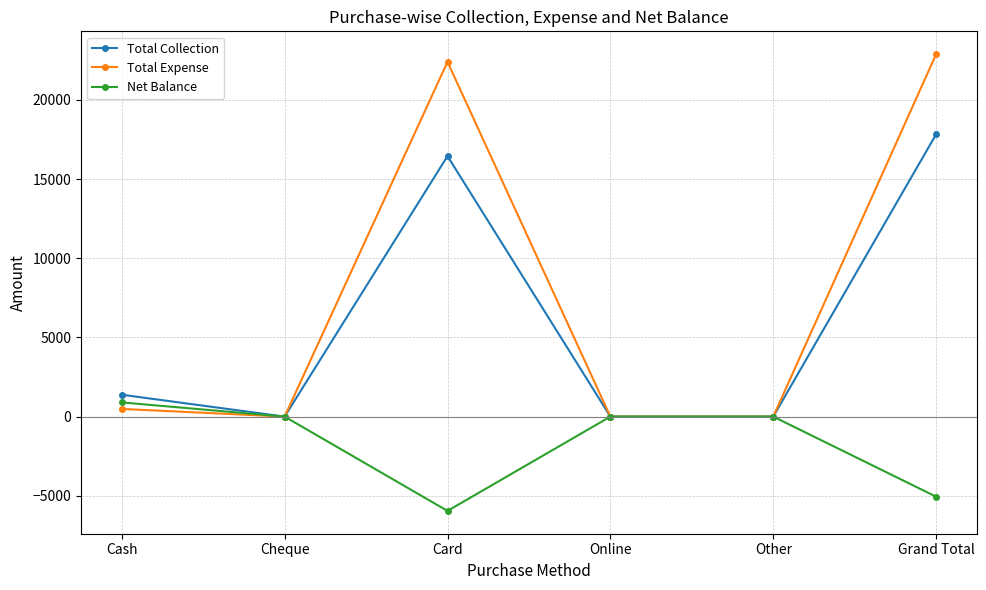

What is the total value across all series at Grand Total?

35662